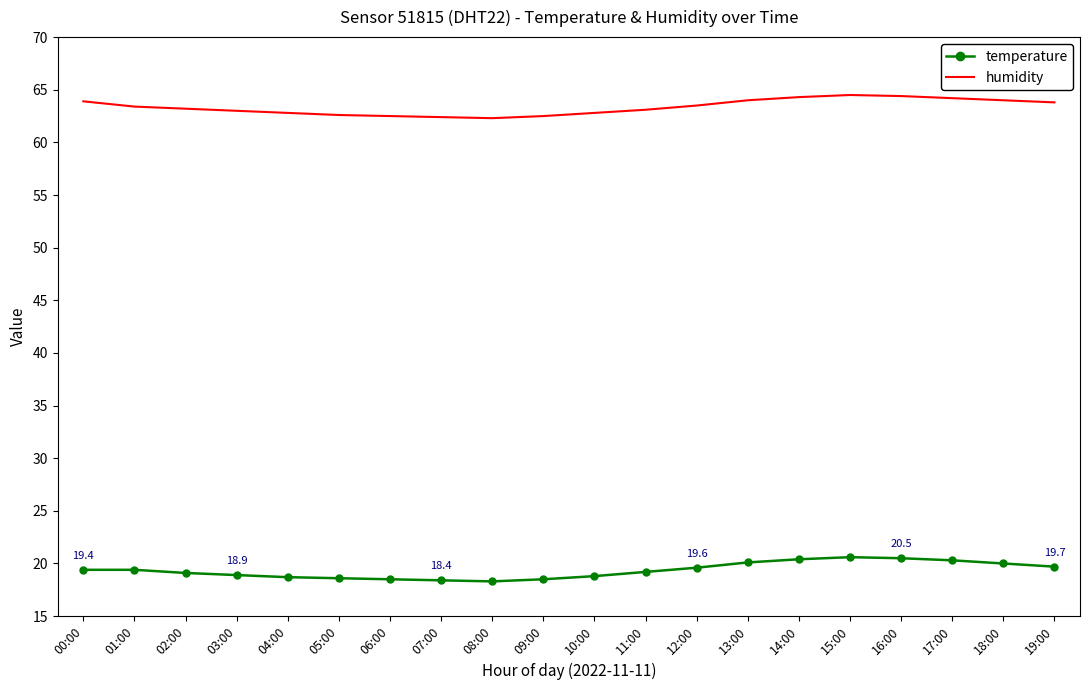

Count the number of categories in the chart.

20